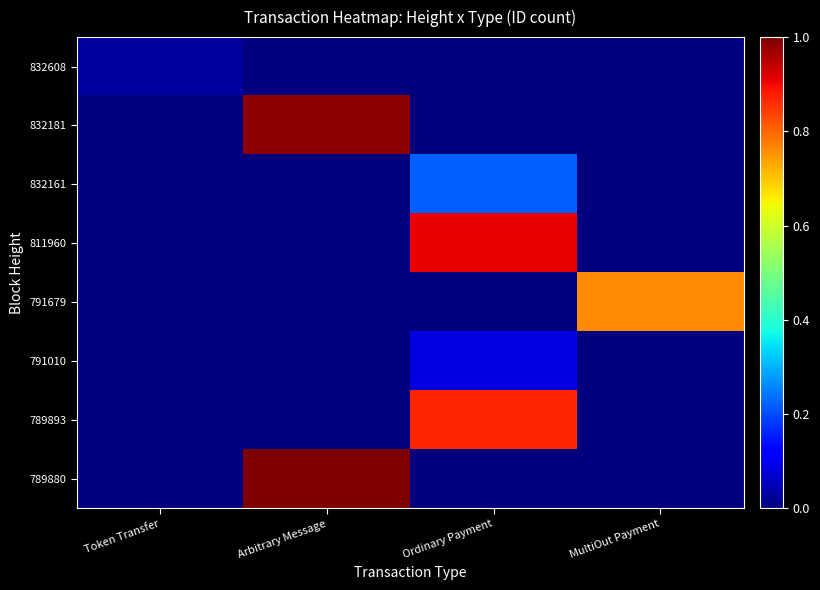

Reading left to right, extract all data points from this chart.

832608: Token Transfer=0.0	Arbitrary Message=0.0	Ordinary Payment=0.0	MultiOut Payment=0.0
832181: Token Transfer=0.0	Arbitrary Message=1.0	Ordinary Payment=0.0	MultiOut Payment=0.0
832161: Token Transfer=0.0	Arbitrary Message=0.0	Ordinary Payment=0.2	MultiOut Payment=0.0
811960: Token Transfer=0.0	Arbitrary Message=0.0	Ordinary Payment=0.9	MultiOut Payment=0.0
791679: Token Transfer=0.0	Arbitrary Message=0.0	Ordinary Payment=0.0	MultiOut Payment=0.8
791010: Token Transfer=0.0	Arbitrary Message=0.0	Ordinary Payment=0.1	MultiOut Payment=0.0
789893: Token Transfer=0.0	Arbitrary Message=0.0	Ordinary Payment=0.9	MultiOut Payment=0.0
789880: Token Transfer=0.0	Arbitrary Message=1.0	Ordinary Payment=0.0	MultiOut Payment=0.0